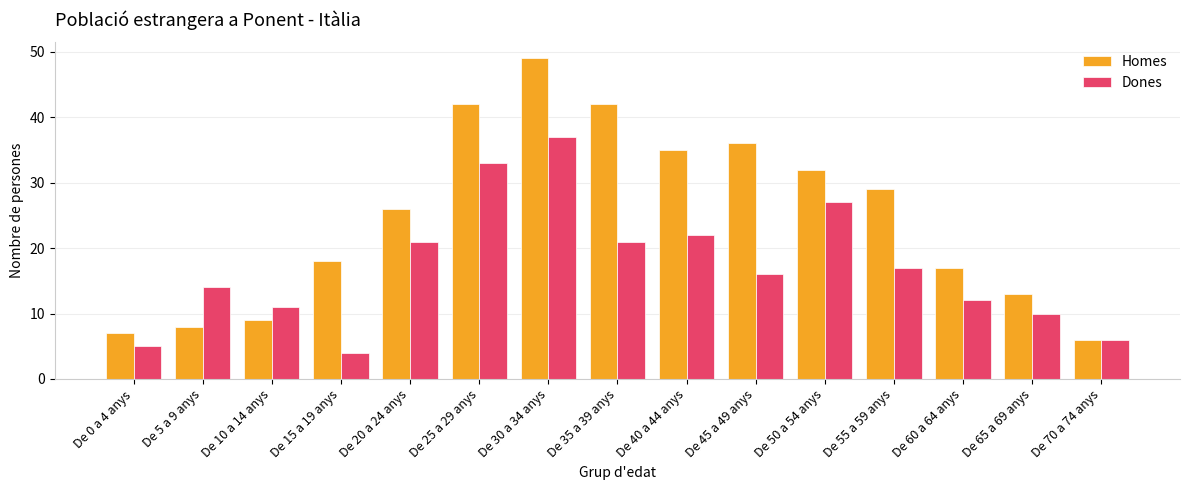

Which series has the widest spread of values?

Homes